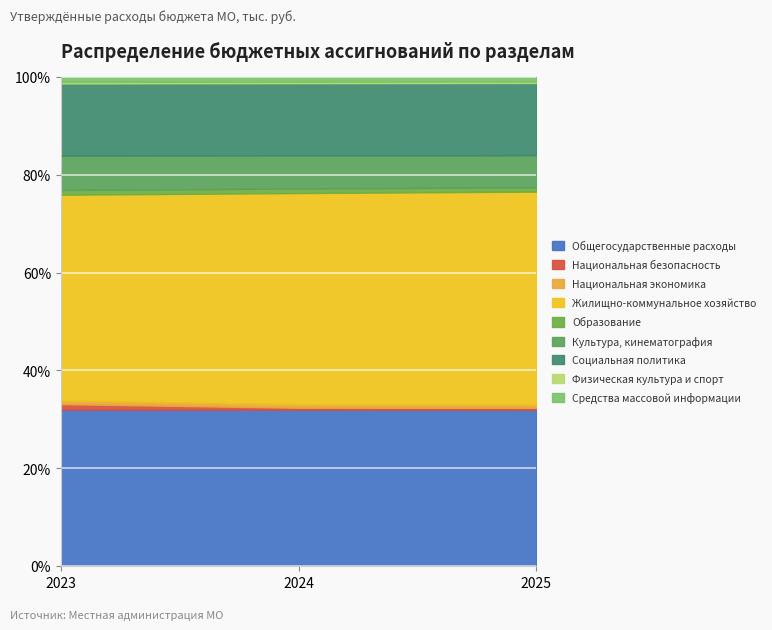

Is it true that Общегосударственные расходы equals 55.3 at 2023?

False